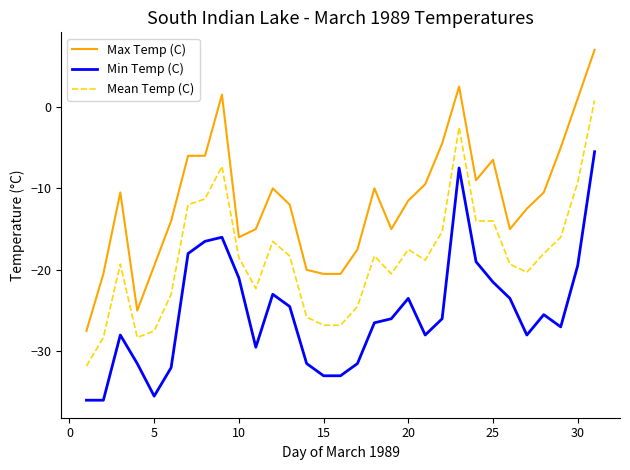

True or false: Max Temp (C) has more than 0 points higher than both neighbors.

True